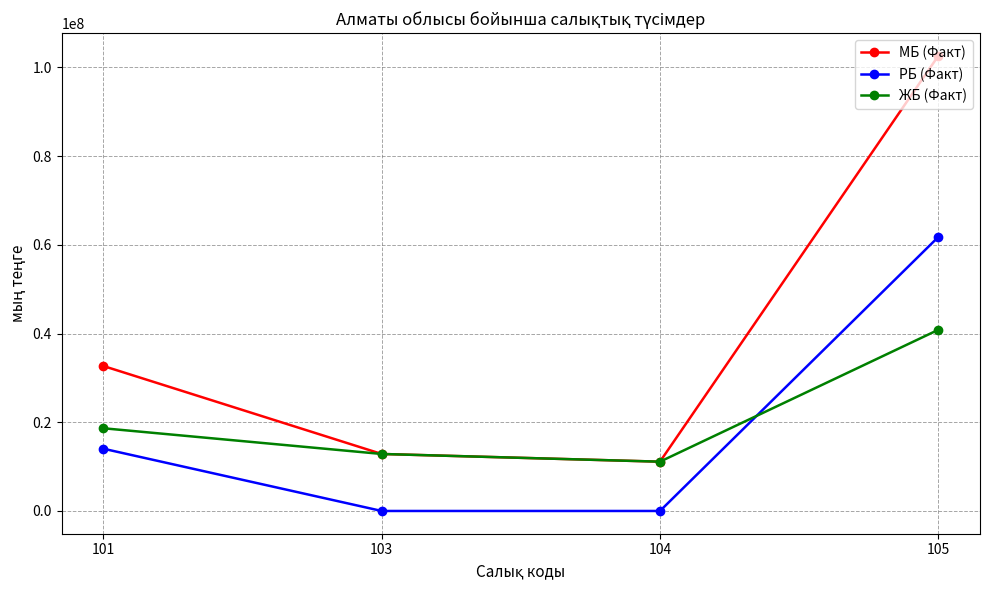

Count the number of categories in the chart.

4